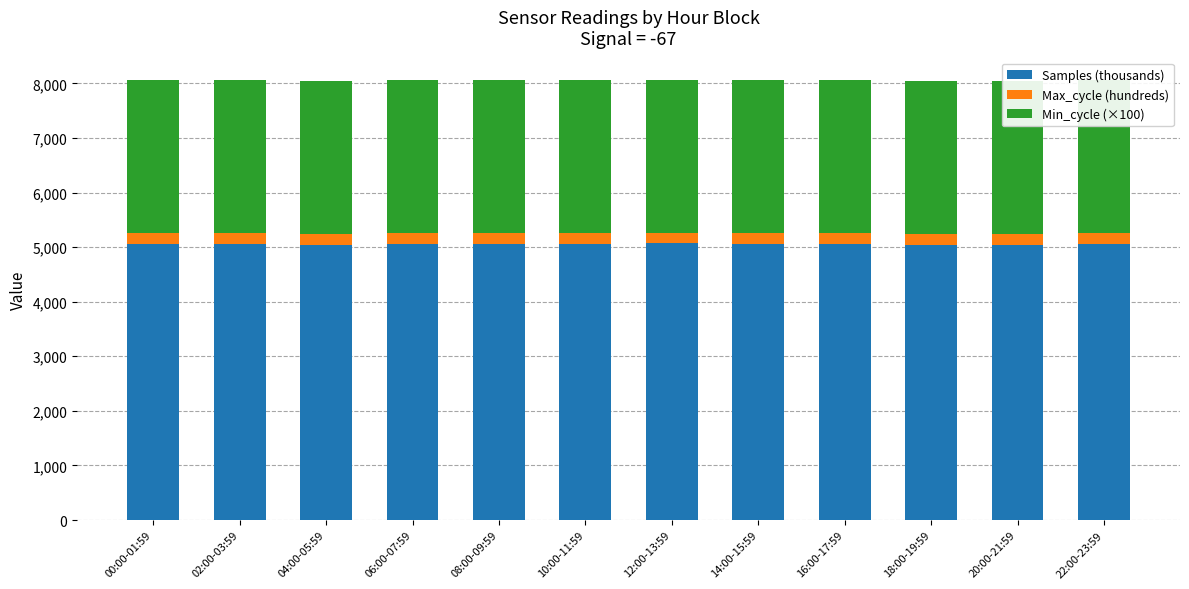

Reading left to right, extract all data points from this chart.

Samples (thousands): 5056.4	5065.2	5047.8	5059.6	5062.9	5063.4	5068.1	5065.3	5064.8	5047.5	5042.8	5062.7
Max_cycle (hundreds): 199.7	199.3	199.7	199.2	200.0	199.8	199.3	199.9	199.9	199.8	199.2	199.4
Min_cycle (×100): 2800.0	2800.0	2800.0	2800.0	2800.0	2800.0	2800.0	2800.0	2800.0	2800.0	2800.0	2800.0